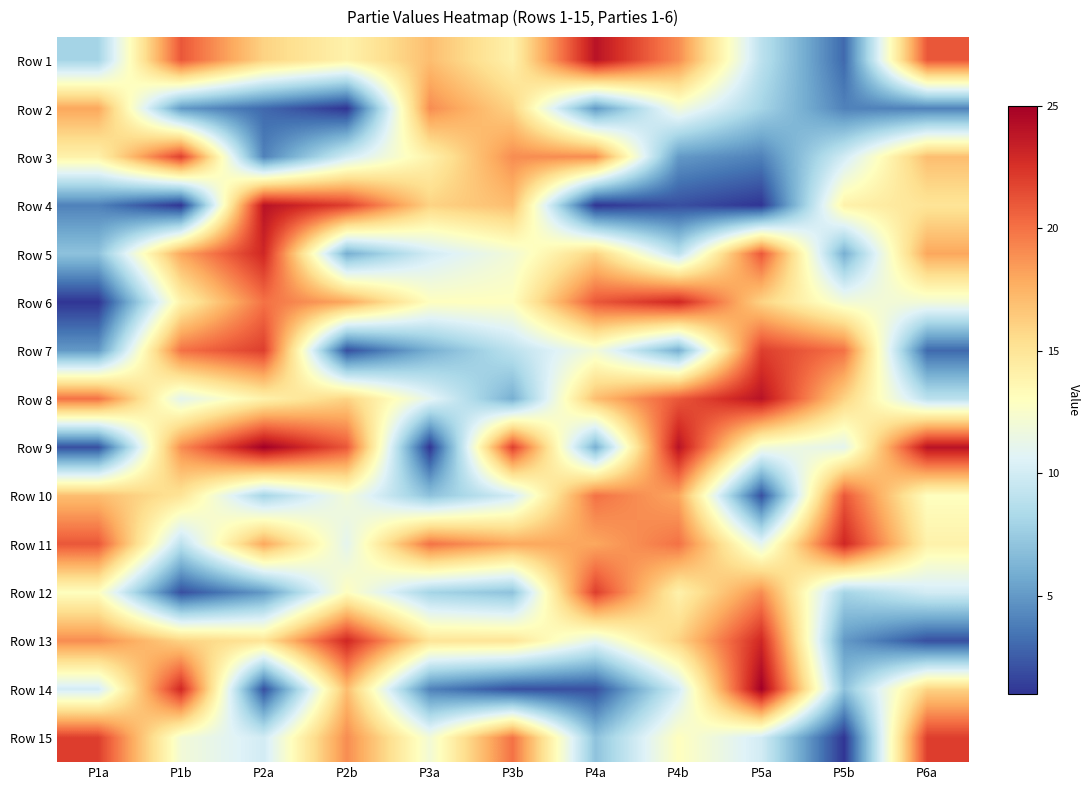

Reading left to right, extract all data points from this chart.

Row 1: P1a=8	P1b=21	P2a=16	P2b=14	P3a=17	P3b=14	P4a=24	P4b=19	P5a=9	P5b=3	P6a=21
Row 2: P1a=18	P1b=5	P2a=3	P2b=1	P3a=19	P3b=16	P4a=5	P4b=12	P5a=8	P5b=4	P6a=4
Row 3: P1a=14	P1b=22	P2a=4	P2b=10	P3a=14	P3b=19	P4a=19	P4b=5	P5a=4	P5b=10	P6a=17
Row 4: P1a=4	P1b=1	P2a=24	P2b=22	P3a=16	P3b=17	P4a=1	P4b=2	P5a=1	P5b=14	P6a=15
Row 5: P1a=7	P1b=18	P2a=23	P2b=6	P3a=10	P3b=12	P4a=16	P4b=9	P5a=21	P5b=6	P6a=18
Row 6: P1a=1	P1b=14	P2a=20	P2b=18	P3a=13	P3b=13	P4a=21	P4b=23	P5a=16	P5b=12	P6a=12
Row 7: P1a=5	P1b=20	P2a=22	P2b=2	P3a=6	P3b=9	P4a=12	P4b=6	P5a=22	P5b=20	P6a=3
Row 8: P1a=20	P1b=11	P2a=14	P2b=16	P3a=11	P3b=6	P4a=17	P4b=21	P5a=24	P5b=16	P6a=9
Row 9: P1a=2	P1b=19	P2a=25	P2b=21	P3a=1	P3b=22	P4a=6	P4b=24	P5a=12	P5b=11	P6a=24
Row 10: P1a=17	P1b=15	P2a=8	P2b=12	P3a=7	P3b=10	P4a=20	P4b=18	P5a=2	P5b=21	P6a=13
Row 11: P1a=21	P1b=9	P2a=18	P2b=11	P3a=20	P3b=18	P4a=18	P4b=20	P5a=11	P5b=23	P6a=14
Row 12: P1a=13	P1b=2	P2a=5	P2b=13	P3a=8	P3b=7	P4a=22	P4b=14	P5a=19	P5b=8	P6a=10
Row 13: P1a=19	P1b=16	P2a=15	P2b=23	P3a=15	P3b=15	P4a=11	P4b=16	P5a=23	P5b=5	P6a=2
Row 14: P1a=10	P1b=23	P2a=2	P2b=17	P3a=4	P3b=2	P4a=2	P4b=10	P5a=25	P5b=7	P6a=16
Row 15: P1a=22	P1b=12	P2a=10	P2b=19	P3a=12	P3b=20	P4a=7	P4b=13	P5a=10	P5b=1	P6a=22